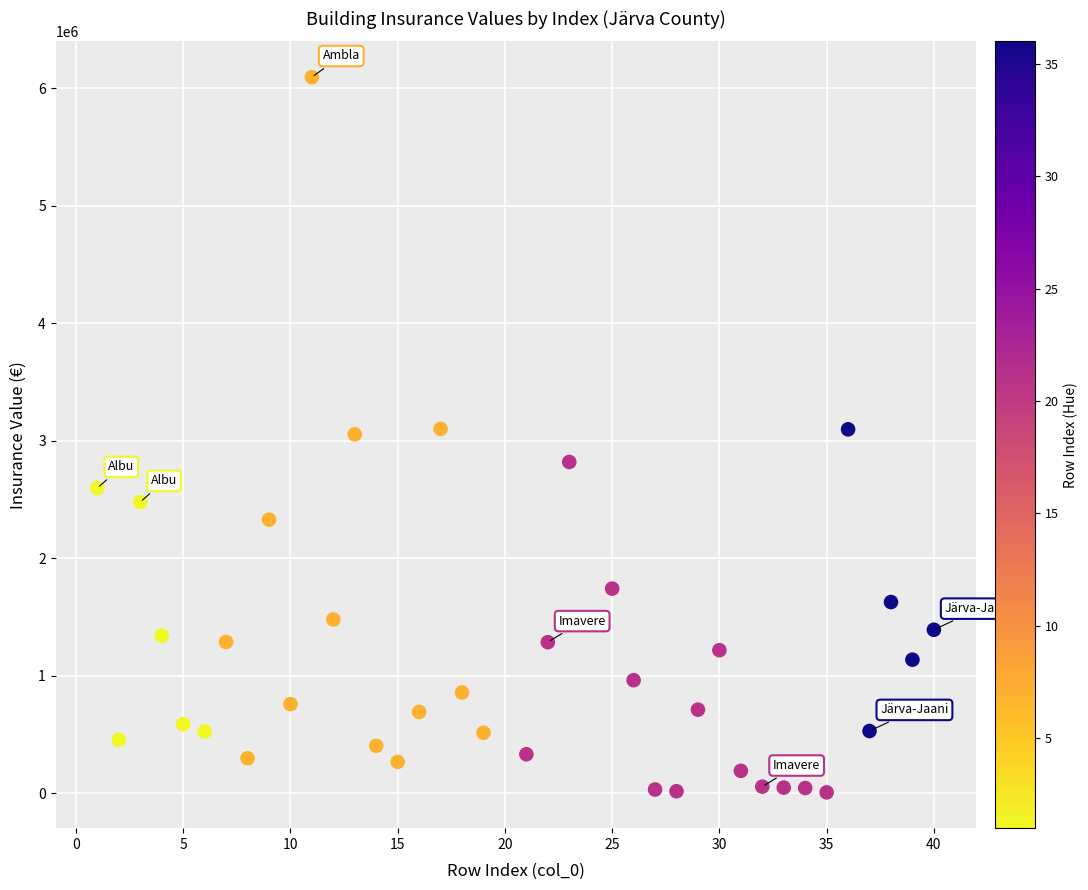

What is the range of X values (max minus min)?

39